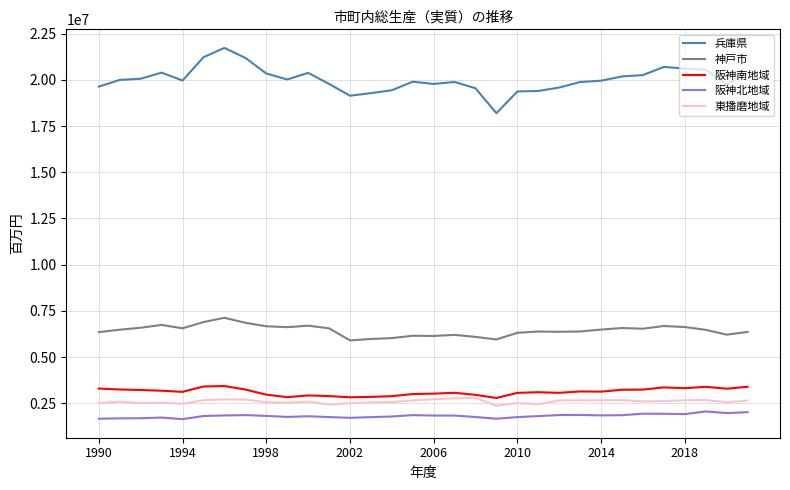

True or false: 阪神南地域 and 神戸市 intersect in this chart.

False